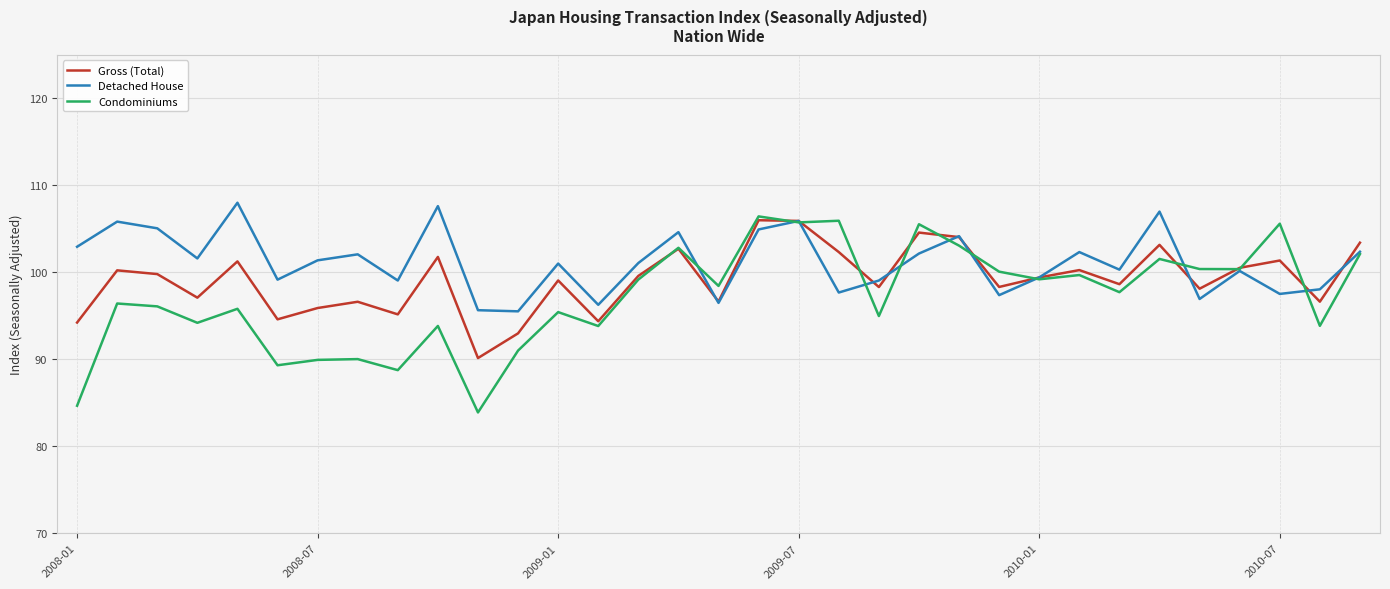

What is the greatest value displayed?

108.0